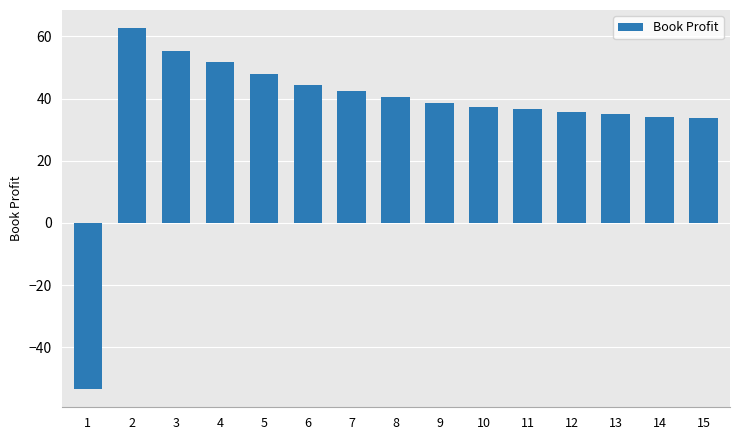

Approximately how many times larger is the value at 9 compared to 13?

1.1